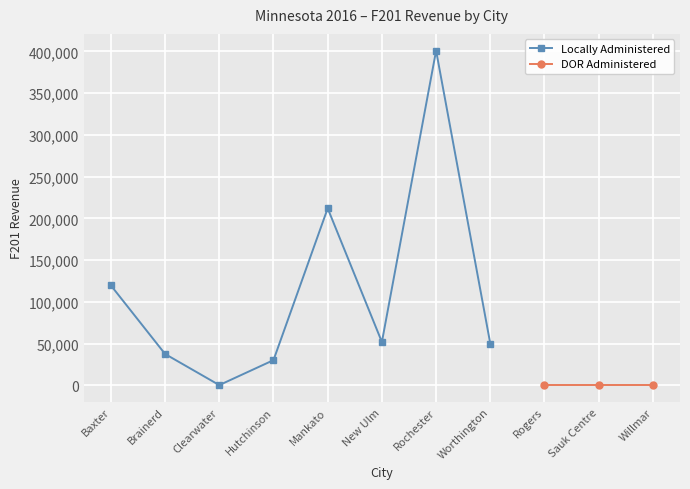

What is the average value?

112741.7